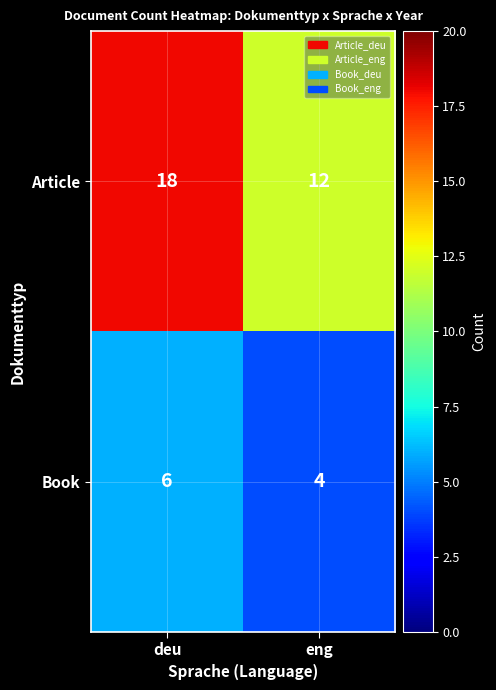

What value does the Article series have at deu?

18